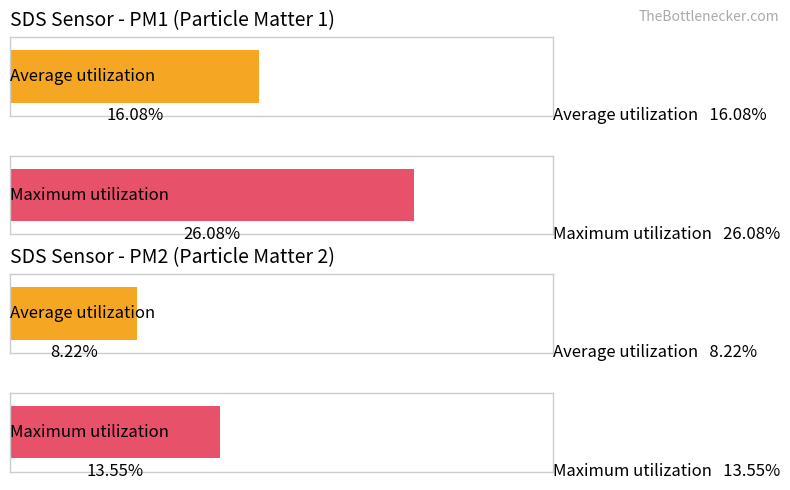

Which series has the largest range (max minus min)?

SDS_P1